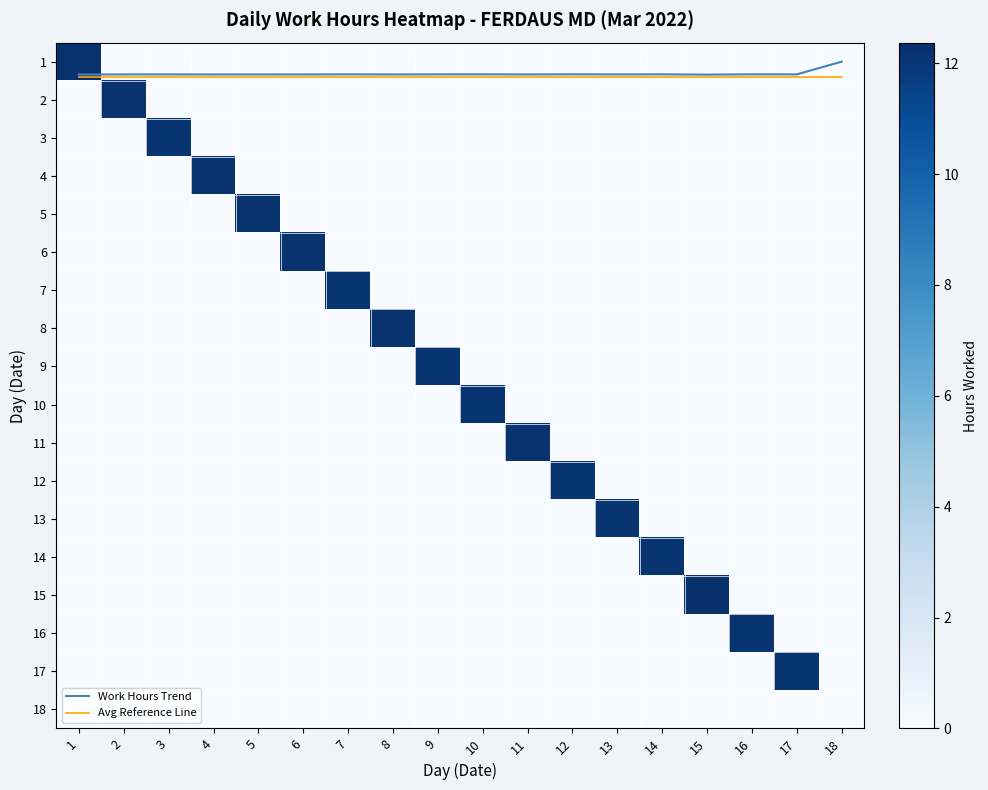

What is the average value of the 13 series?

0.7